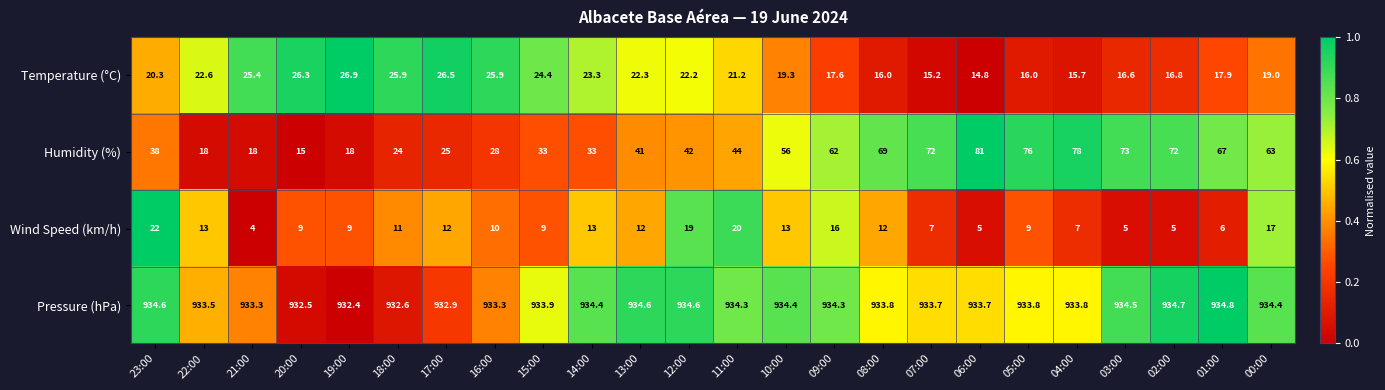

What is the difference between the Pressure (hPa) values at 05:00 and 17:00?

0.9